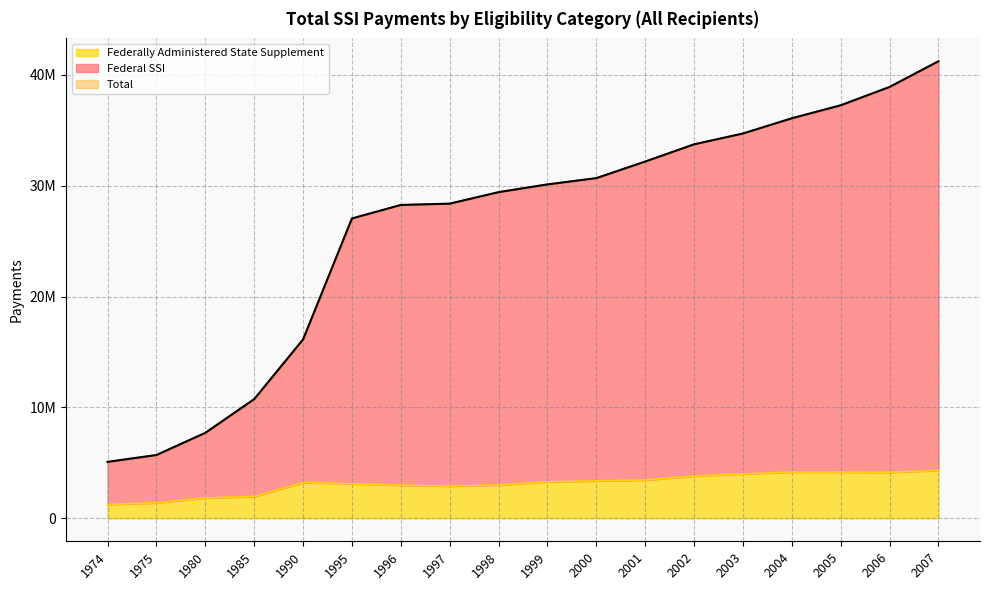

Which series has the widest spread of values?

Federal SSI